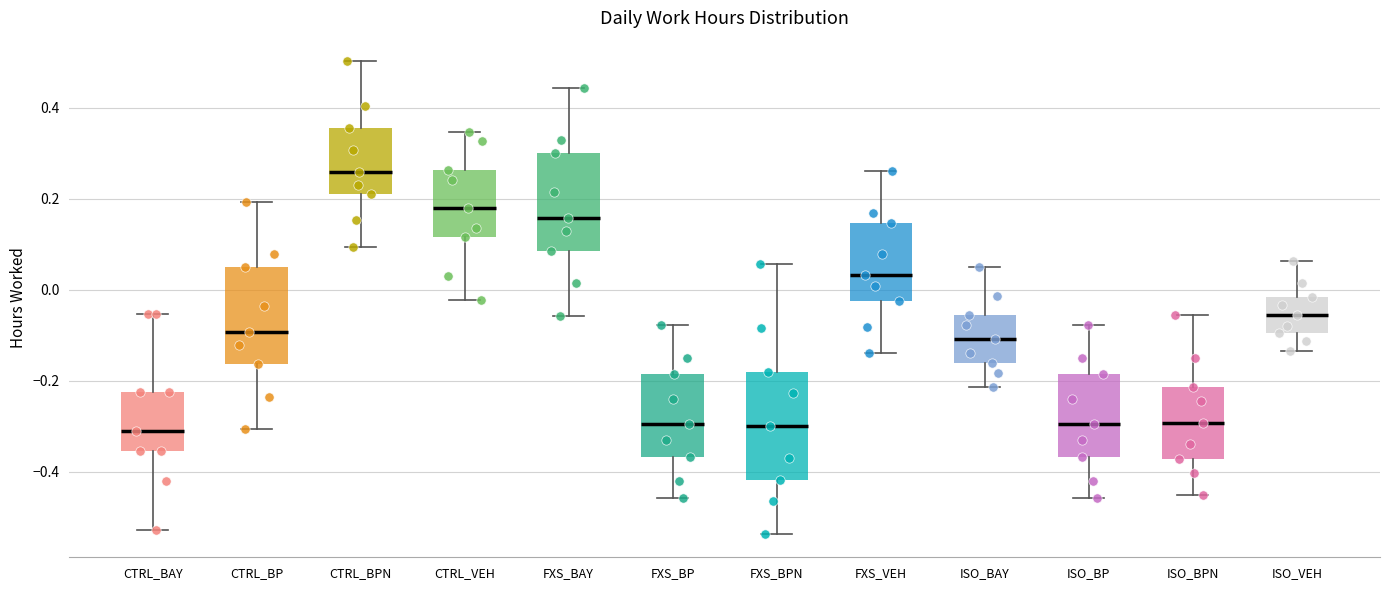

Which box's median line is the highest?

CTRL_BPN